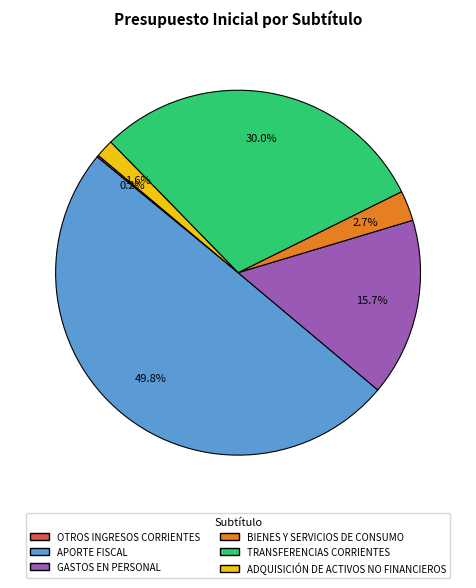

Is BIENES Y SERVICIOS DE CONSUMO the majority of the pie?

No